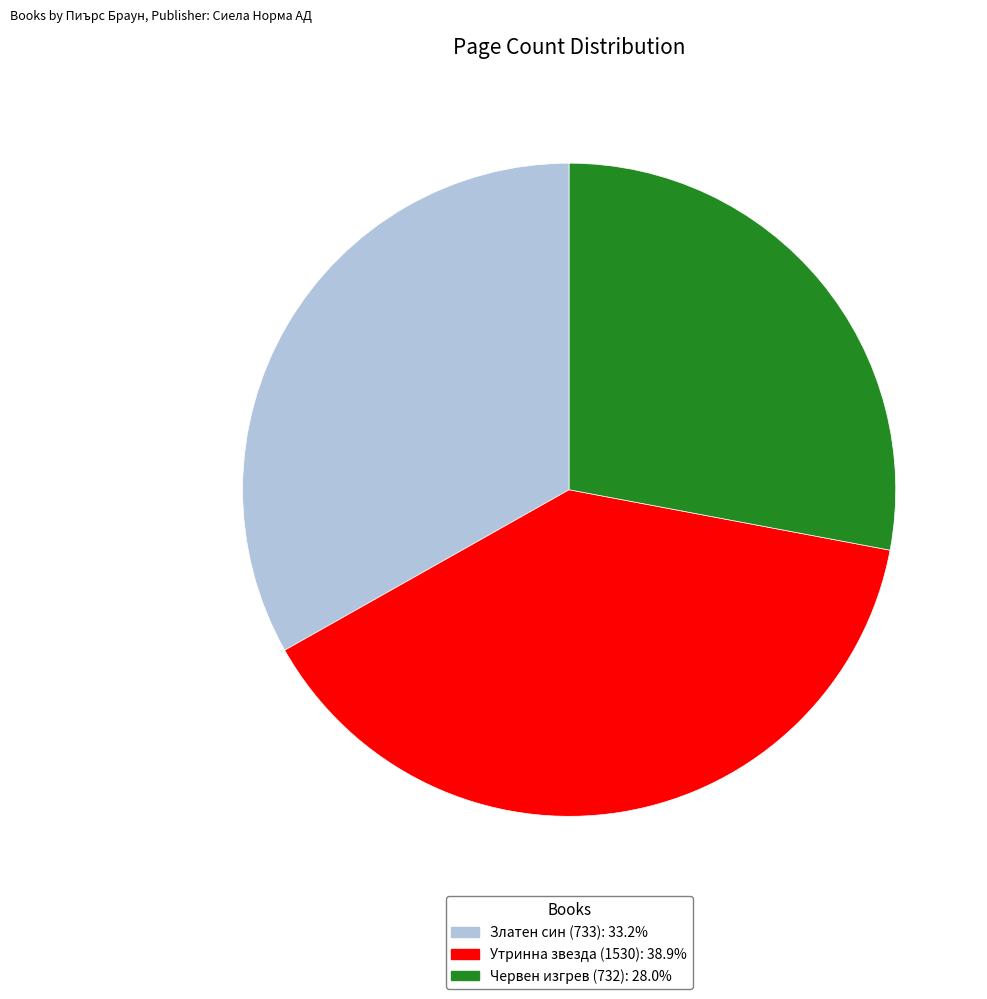

Is Златен син (733): 33.2% the majority of the pie?

No